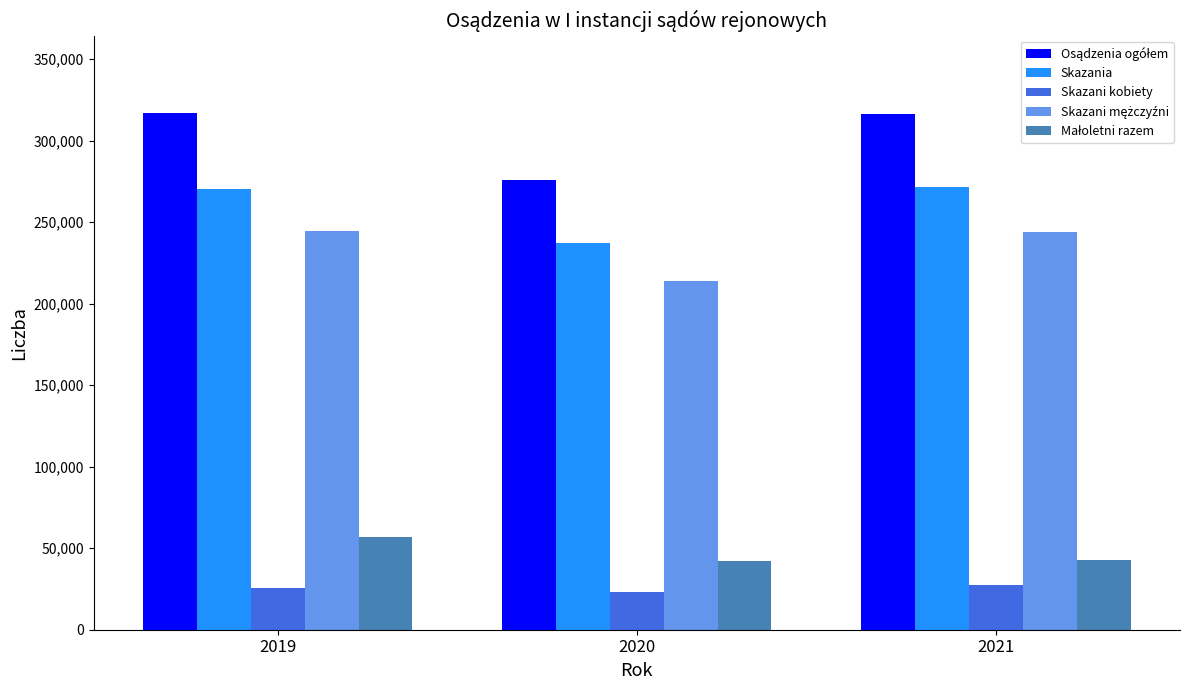

What is the total value across all series at 2021?

902204